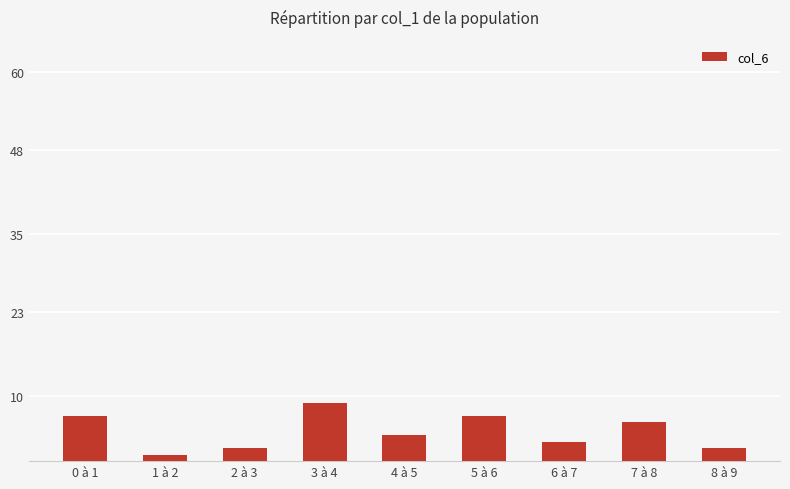

What is the sum of all values?

41